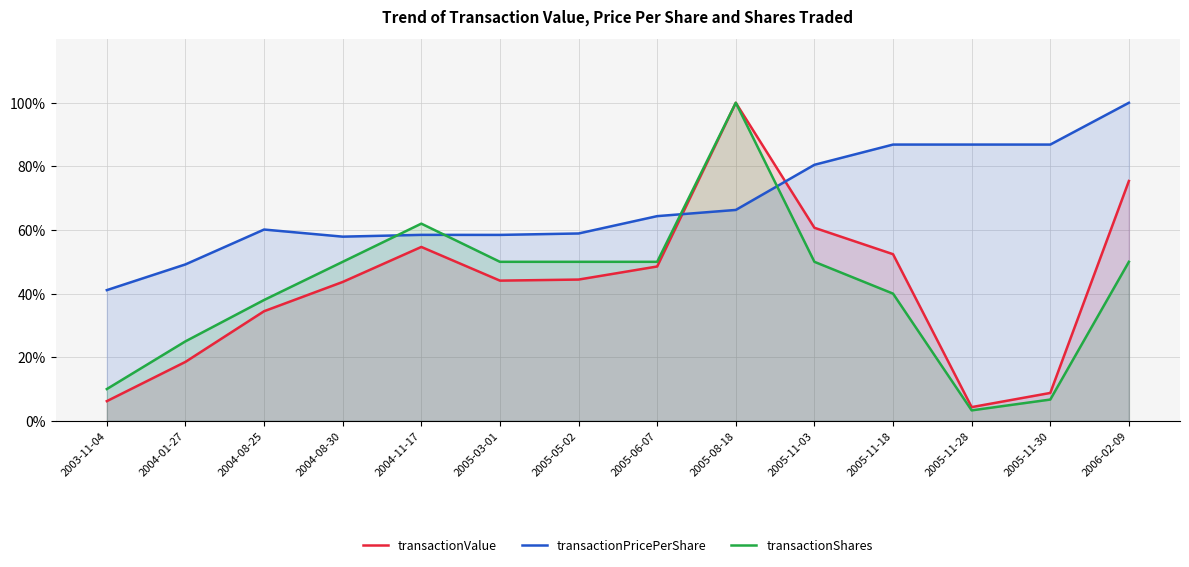

What are all the series names shown in the legend?

transactionValue, transactionPricePerShare, transactionShares